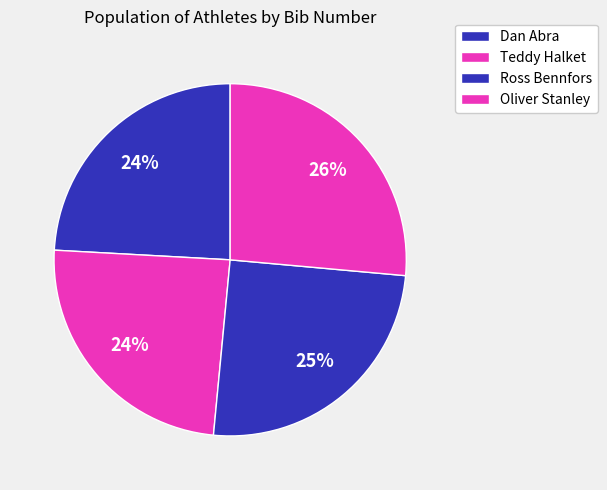

True or false: Teddy Halket accounts for 10% of the total.

False